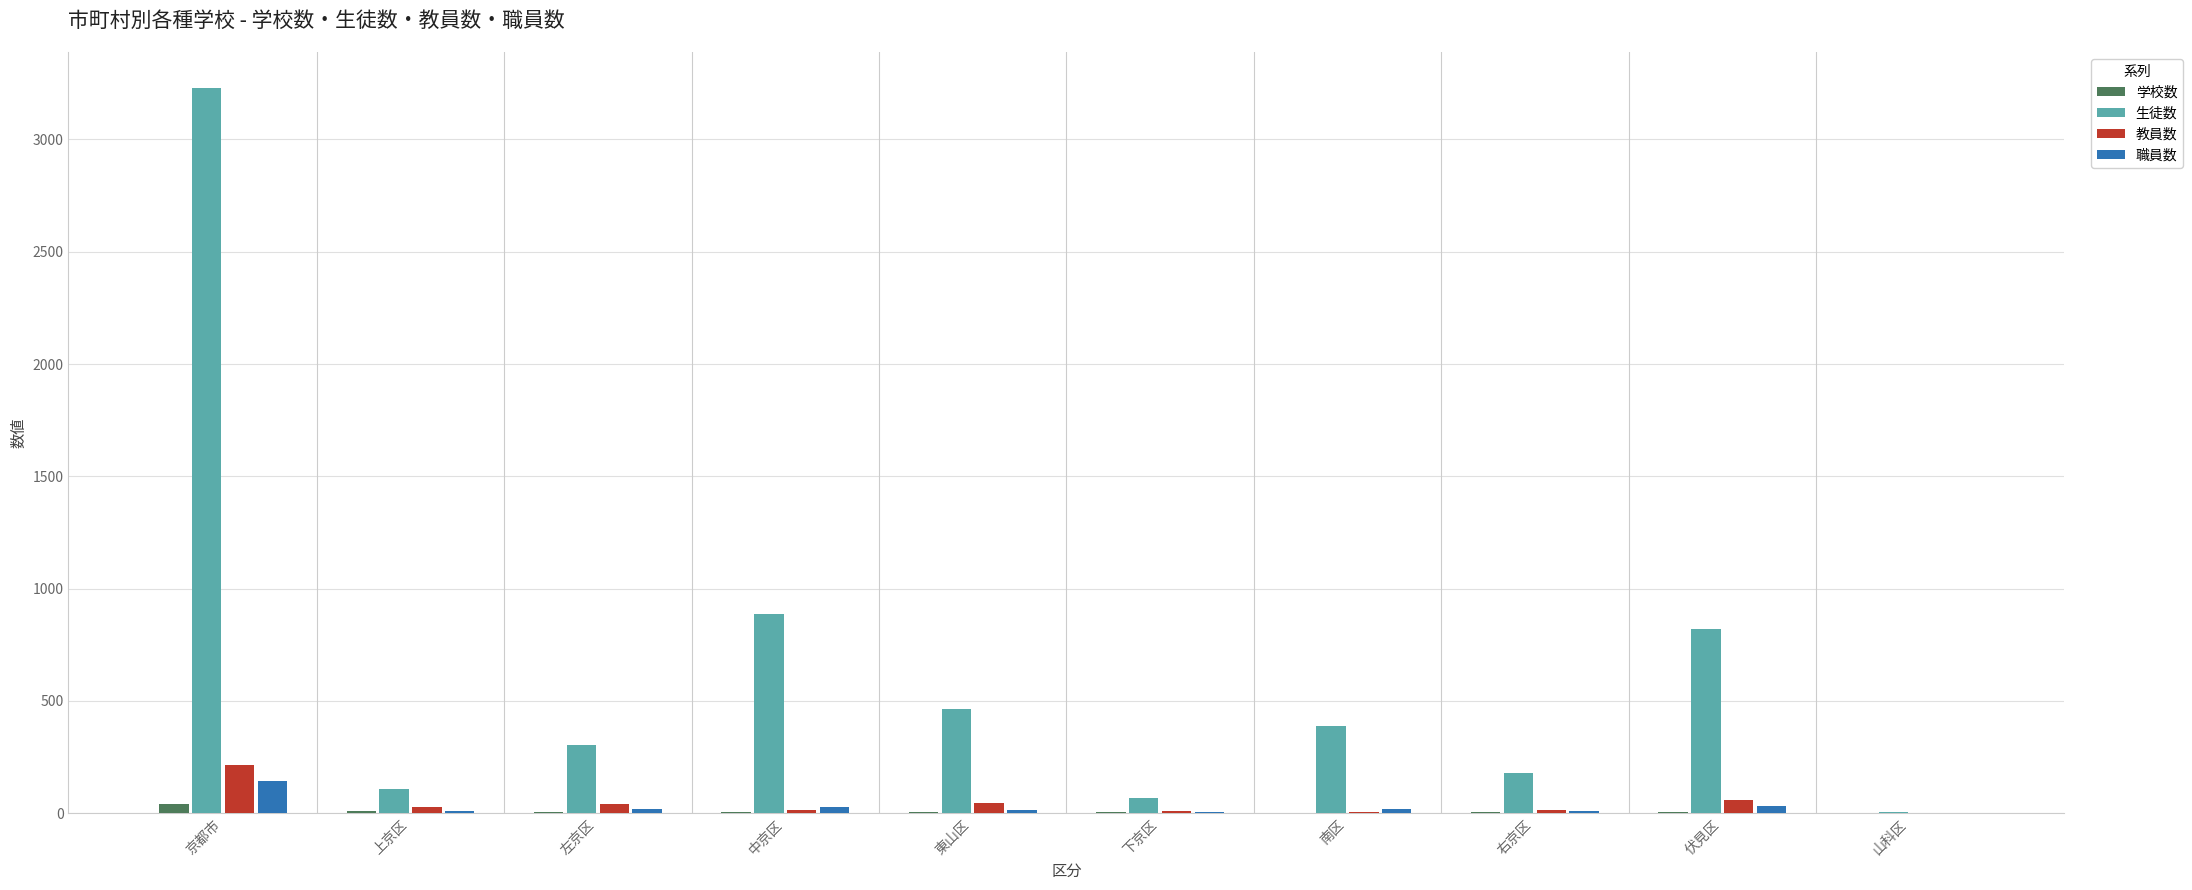

At which label does 生徒数 reach its peak?

京都市